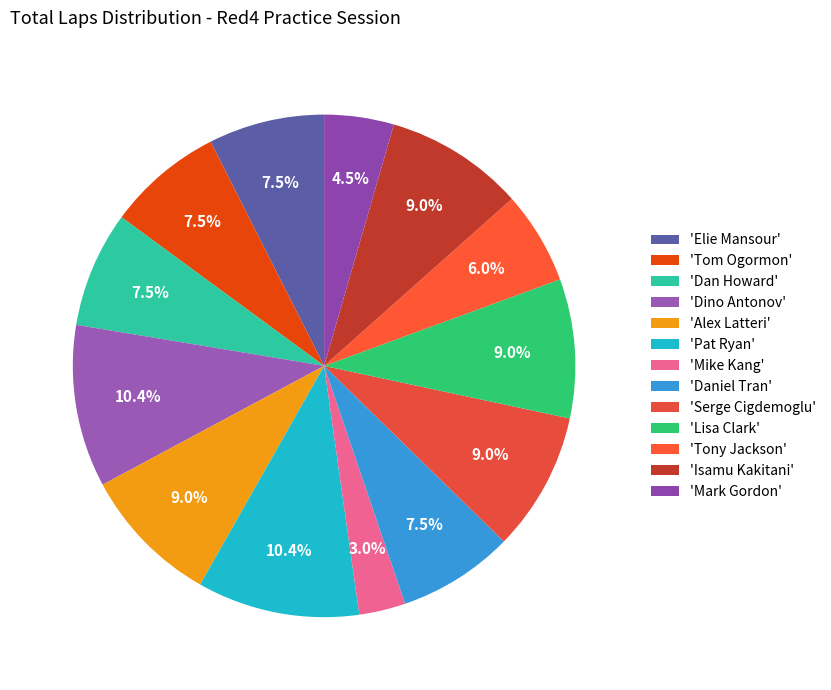

To the nearest percent, what is the difference between the largest and smallest slice percentages?

7%